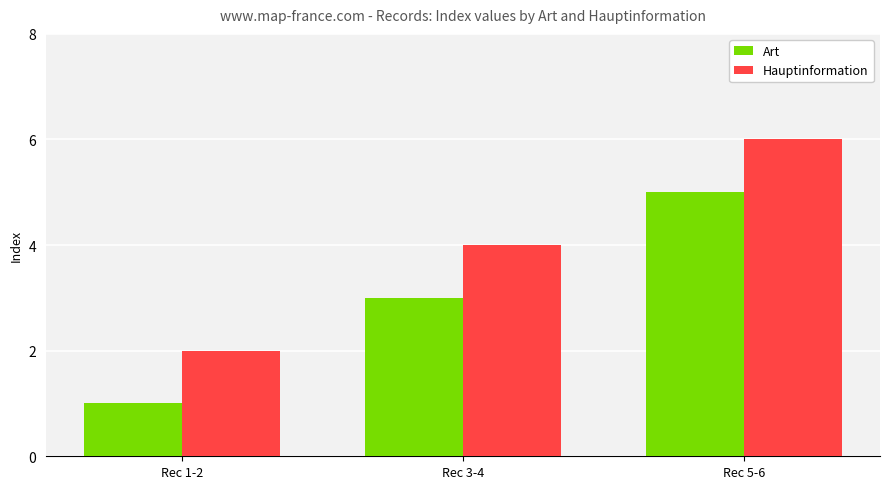

What is the smallest value displayed?

1